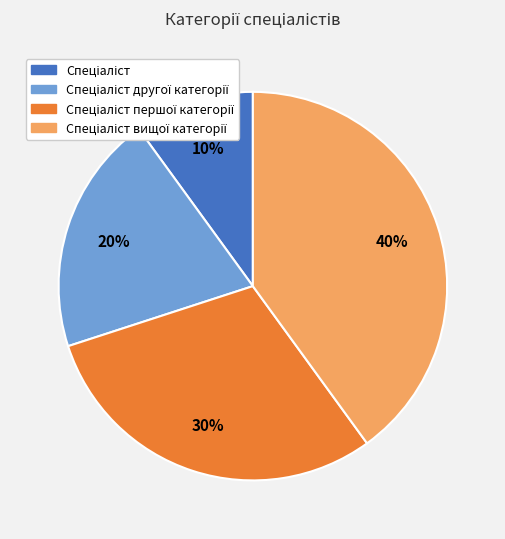

To the nearest percent, what is the difference between the largest and smallest slice percentages?

30%